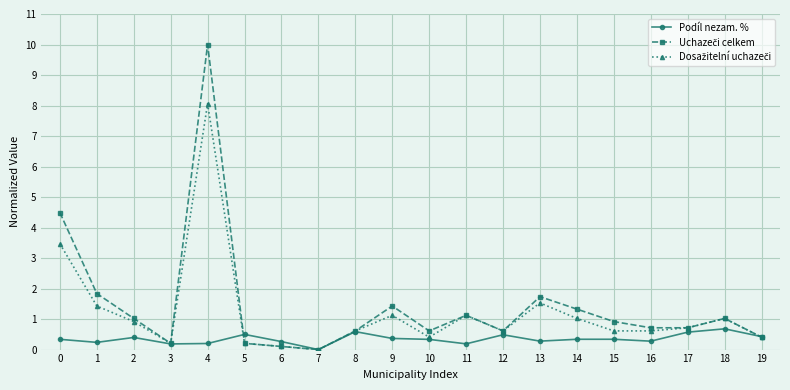

True or false: Podíl nezam. % has more than 1 interior local peaks.

True